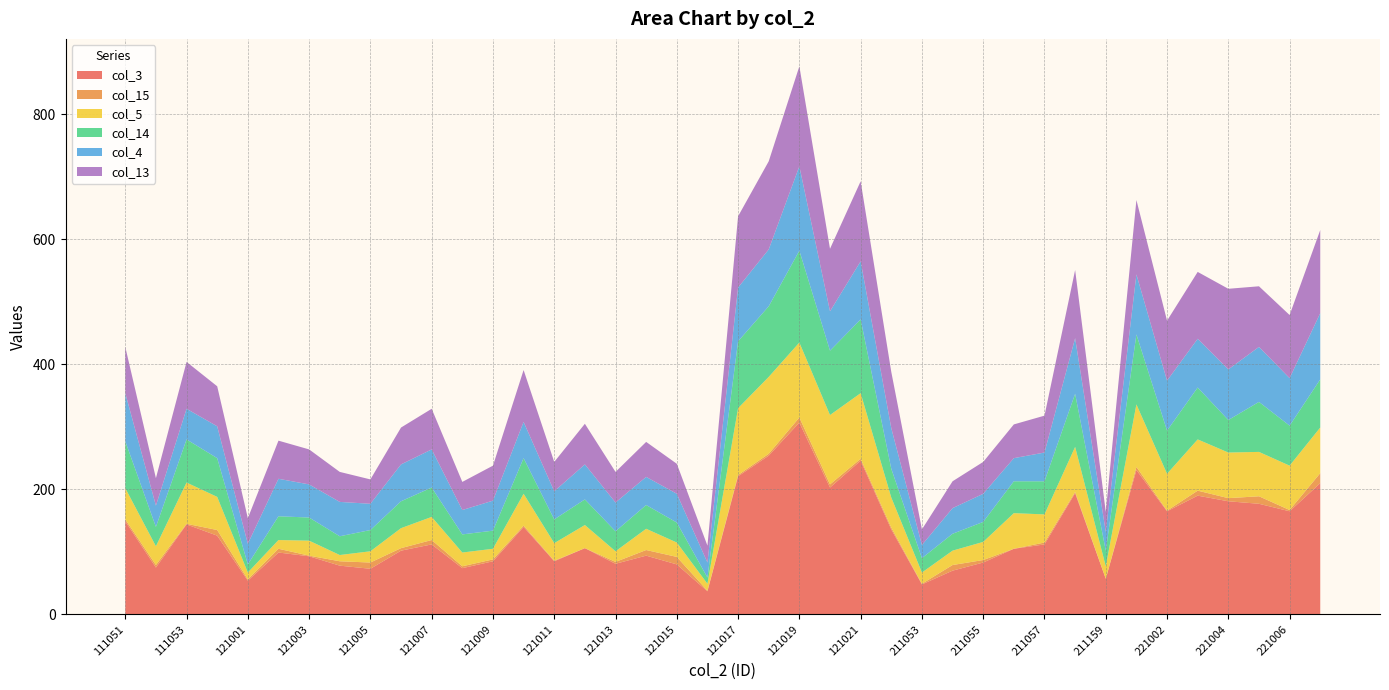

Reading left to right, transcribe all the data shown in this chart.

col_3: 149	75	144	126	54	99	93	78	73	102	112	74	85	140	85	106	81	94	80	37	221	254	307	203	246	136	48	70	83	105	112	194	57	231	165	190	181	177	165	210
col_15: 3	4	1	9	2	6	1	7	10	4	7	3	3	2	1	0	3	9	12	1	2	3	8	5	3	3	1	9	4	0	3	2	0	5	1	8	5	12	2	16
col_5: 50	30	66	53	11	14	24	10	18	32	37	22	17	51	28	37	17	34	23	11	107	123	120	111	105	48	18	23	29	57	45	72	20	100	59	82	73	71	71	73
col_14: 75	31	69	62	13	38	37	30	34	43	47	29	29	57	38	41	32	38	32	10	107	113	147	103	118	46	23	27	32	51	53	85	25	112	69	83	52	80	64	77
col_4: 77	34	49	51	33	60	53	55	42	59	61	39	48	58	45	56	46	45	46	24	86	91	135	63	93	65	21	41	45	37	46	89	30	96	80	78	81	88	76	106
col_13: 74	44	75	64	41	61	56	48	39	59	65	45	56	83	47	65	49	56	48	27	114	141	160	100	128	90	25	43	51	54	59	109	32	119	96	107	129	97	101	133